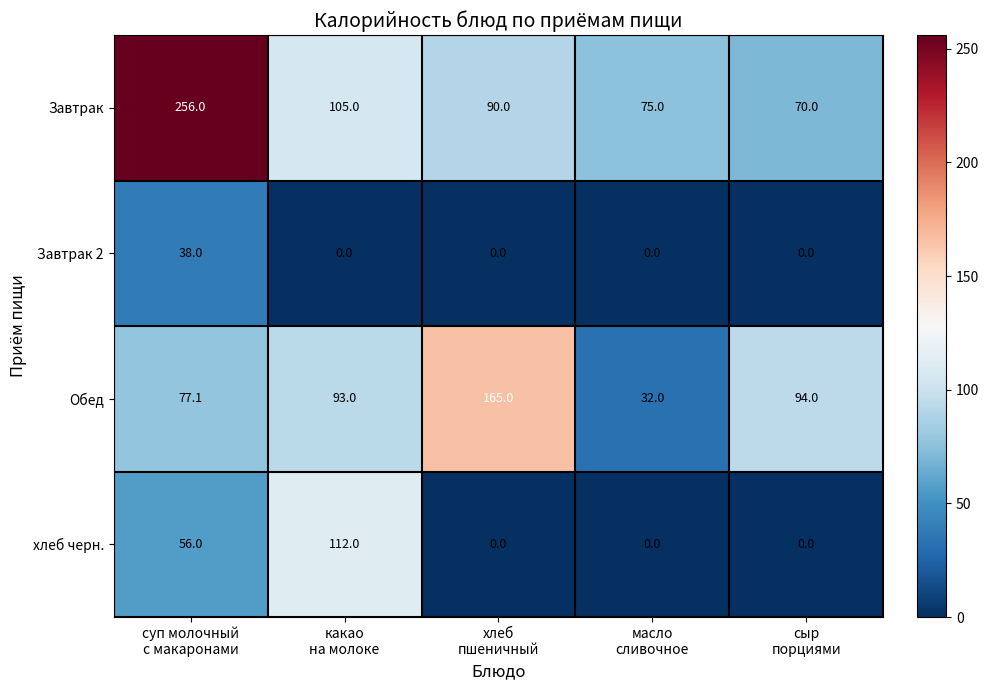

What is the sum of all Завтрак 2 values?

38.0